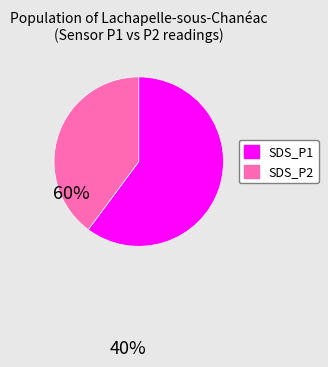

Which category has the biggest portion of the pie?

SDS_P1